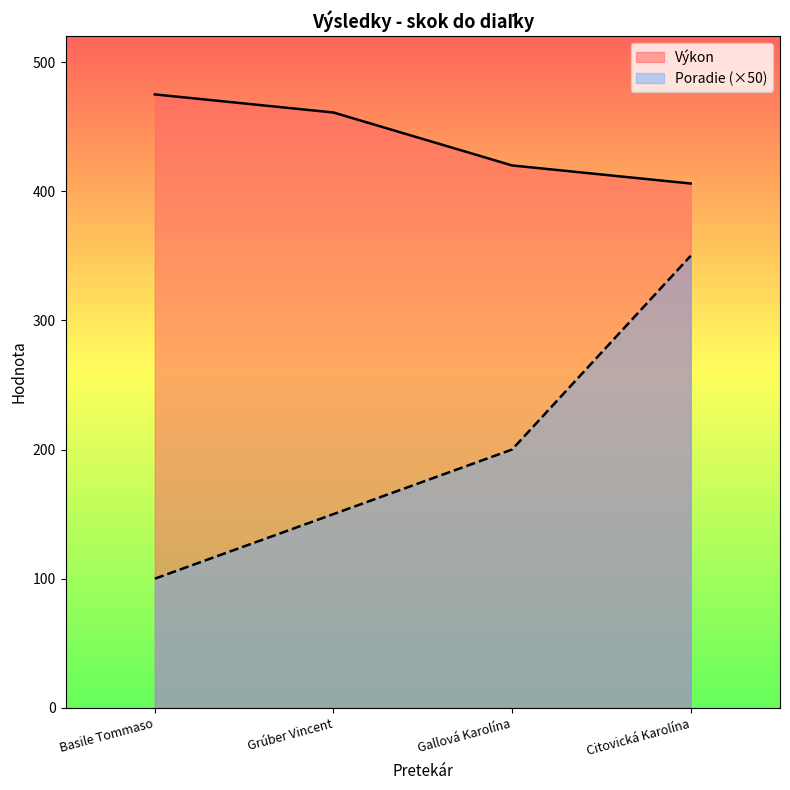

How many categories are shown in the chart?

4